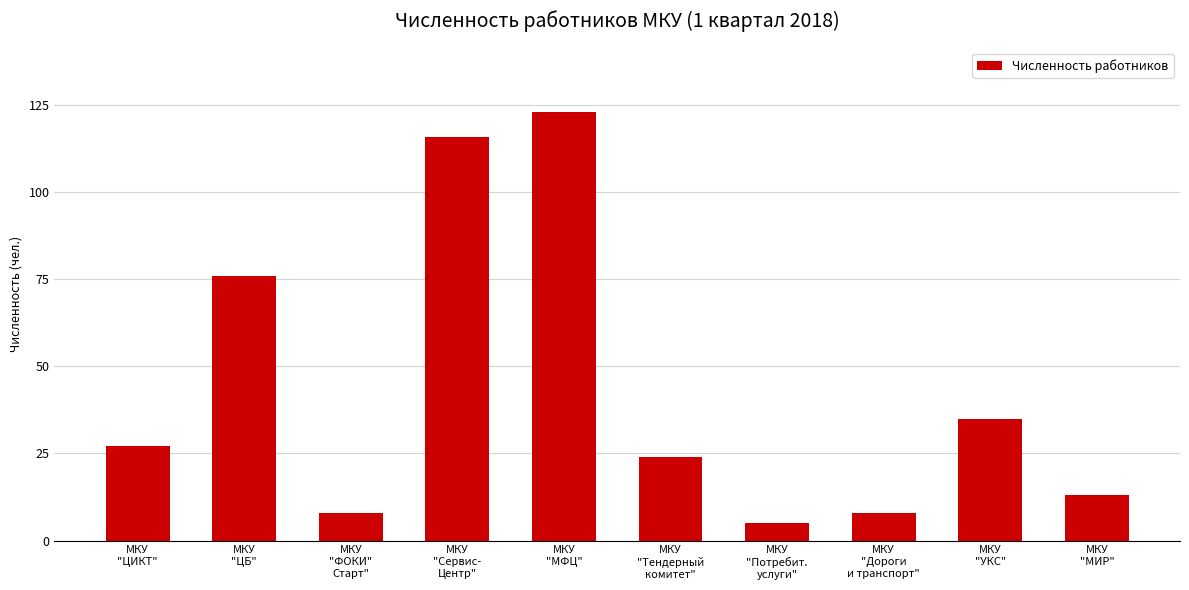

What is the sum of all values?

434.8